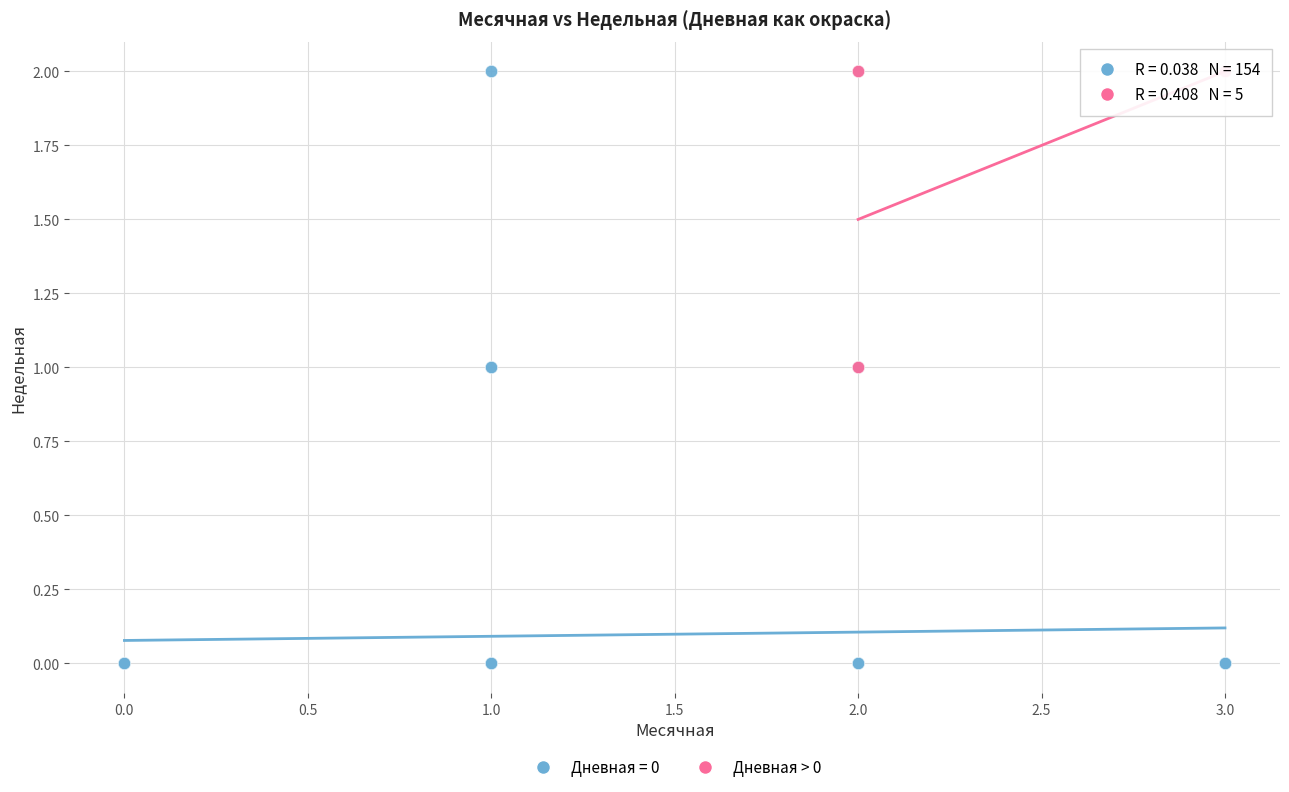

Which series has the largest Y range (max minus min)?

Дневная = 0